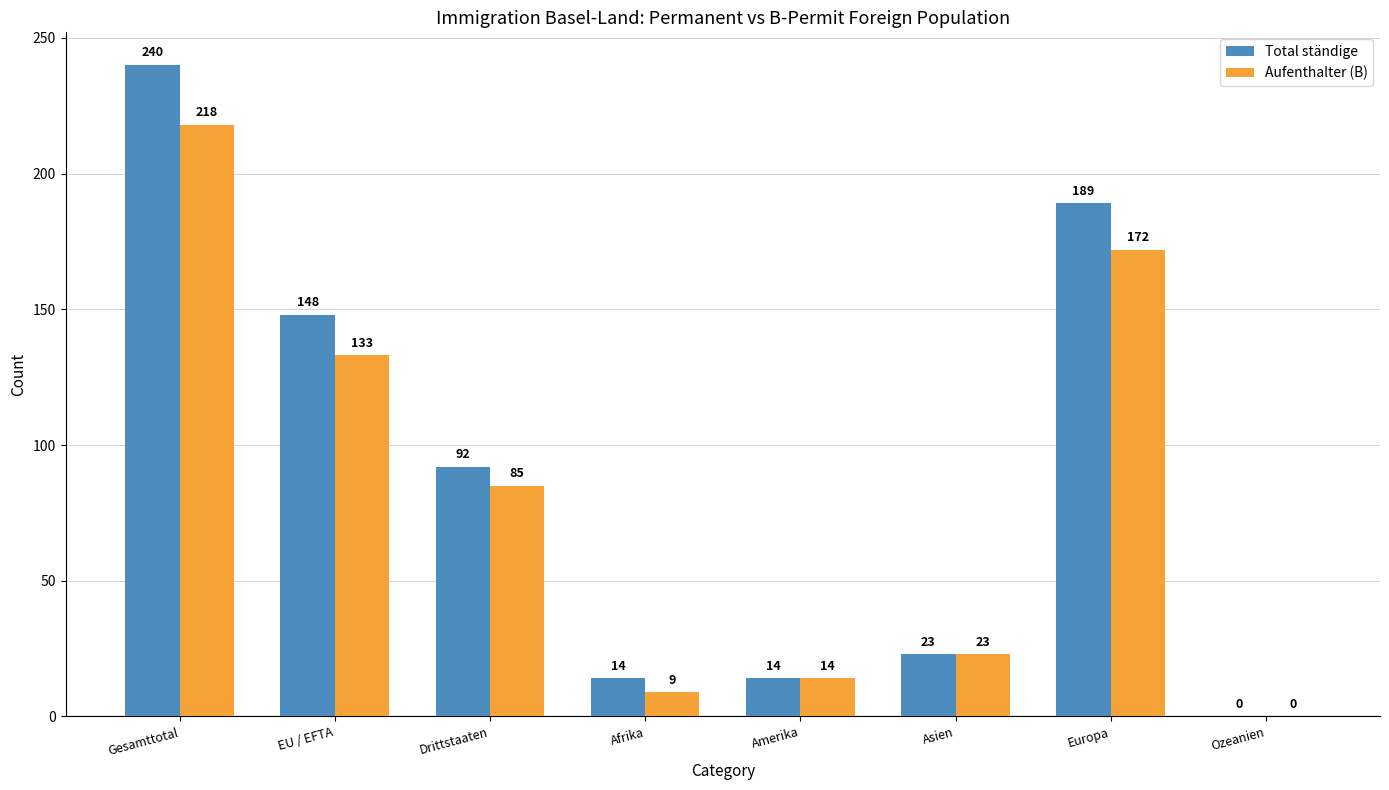

What is the average value of the Aufenthalter (B) series?

82